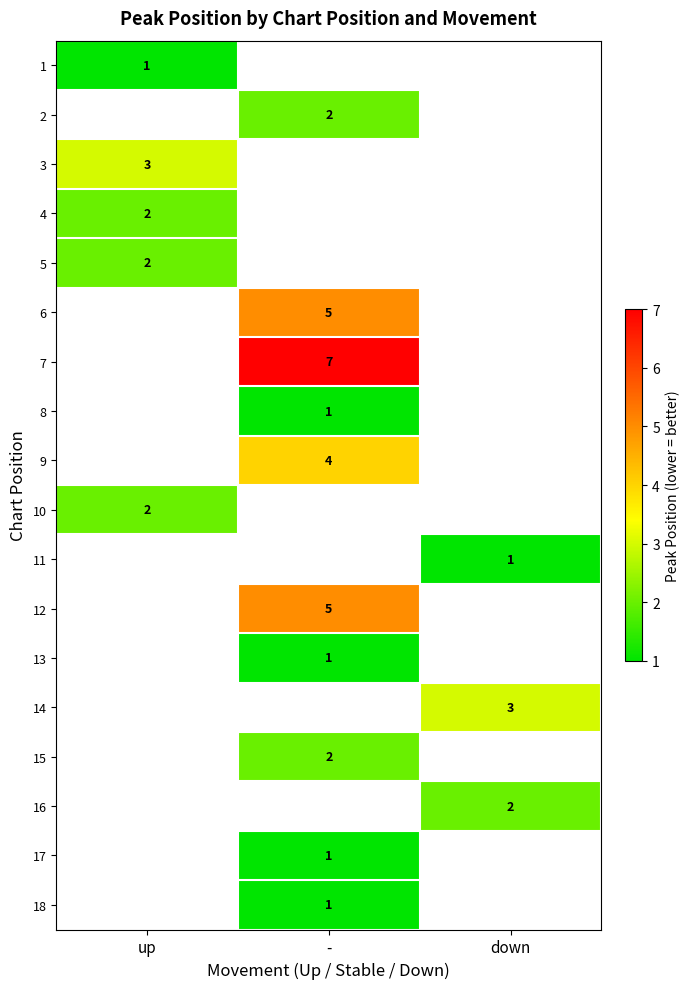

What is the smallest value displayed?

1.0